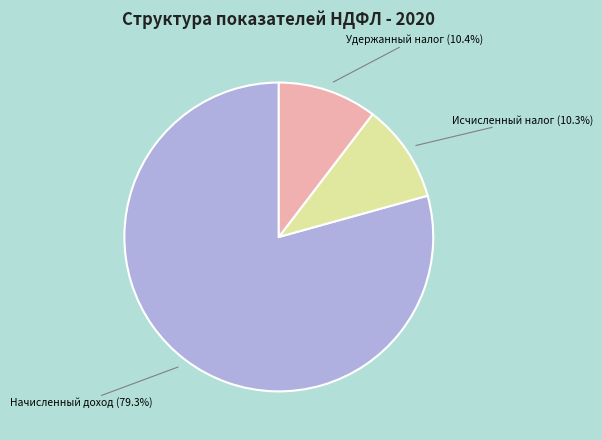

Which has a higher value, Начисленный доход or Исчисленный налог?

Начисленный доход